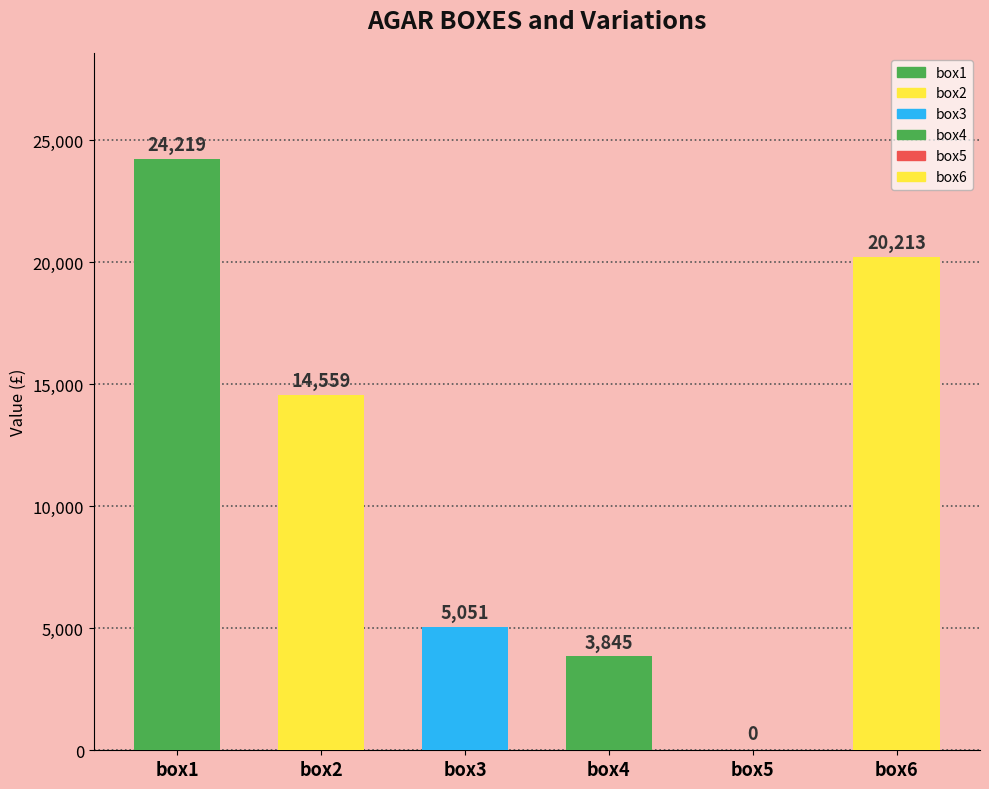

Reading left to right, transcribe all the data shown in this chart.

box1=24219	box2=14559	box3=5051	box4=3845	box5=0	box6=20213